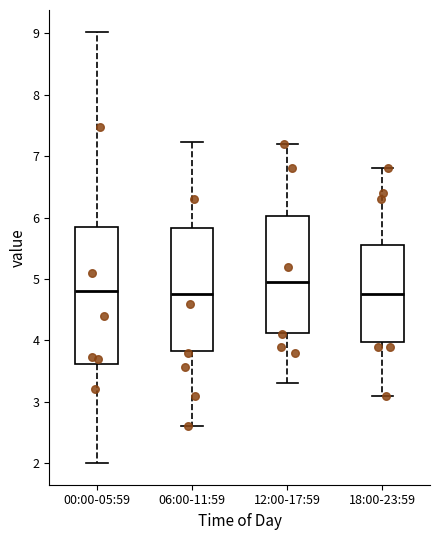

Reading left to right, transcribe this box plot: for each box, give where its median line is, the range the box spans, and where its two whiskers end, as read against the y-axis. The values are not printed on the chart, so give them approximately, as read against the axis.

00:00-05:59: median 4.8, box 3.6 to 5.9, whiskers 2.0 to 9.0
06:00-11:59: median 4.8, box 3.8 to 5.8, whiskers 2.6 to 7.2
12:00-17:59: median 5.0, box 4.1 to 6.0, whiskers 3.3 to 7.2
18:00-23:59: median 4.8, box 4.0 to 5.6, whiskers 3.1 to 6.8